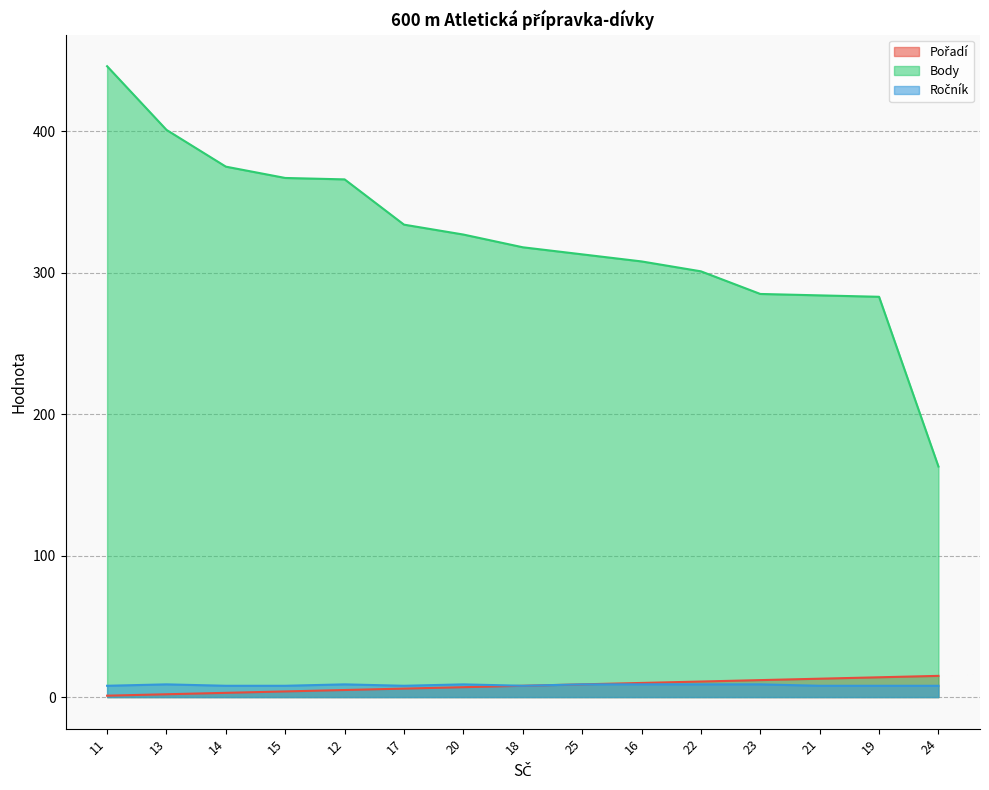

True or false: Body and Ročník cross at least once.

False